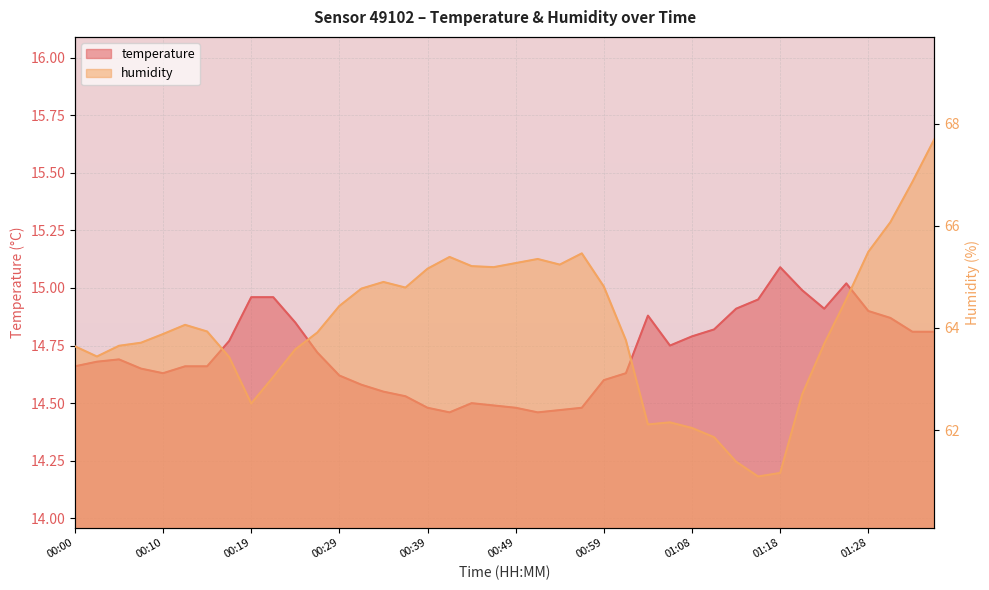

Is it true that temperature equals 24.7 at 00:34?

False